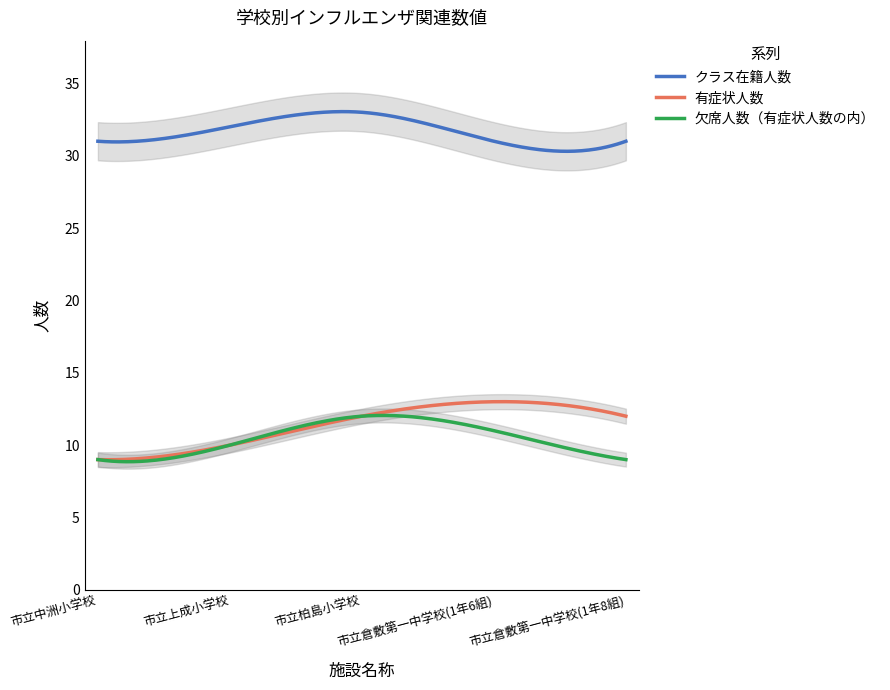

Reading right to left, extract all data points from this chart.

クラス在籍人数: 31	31	33	32	31
有症状人数: 12	13	12	10	9
欠席人数（有症状人数の内）: 9	11	12	10	9